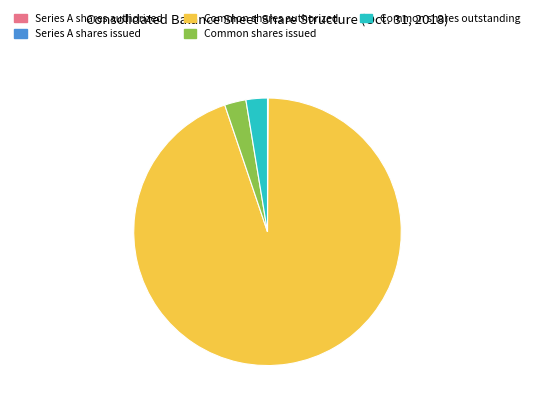

Does Common shares issued account for over 50% of the chart?

No